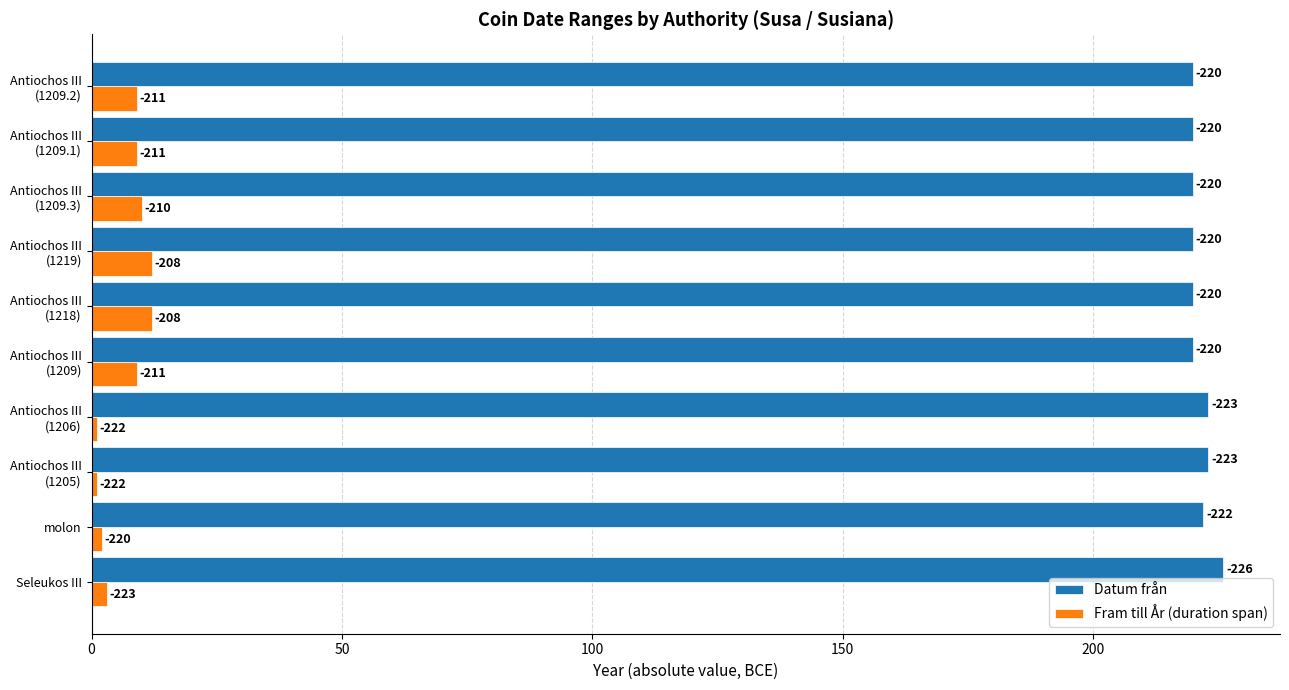

What is the sum of all Fram till År (duration span) values?

68